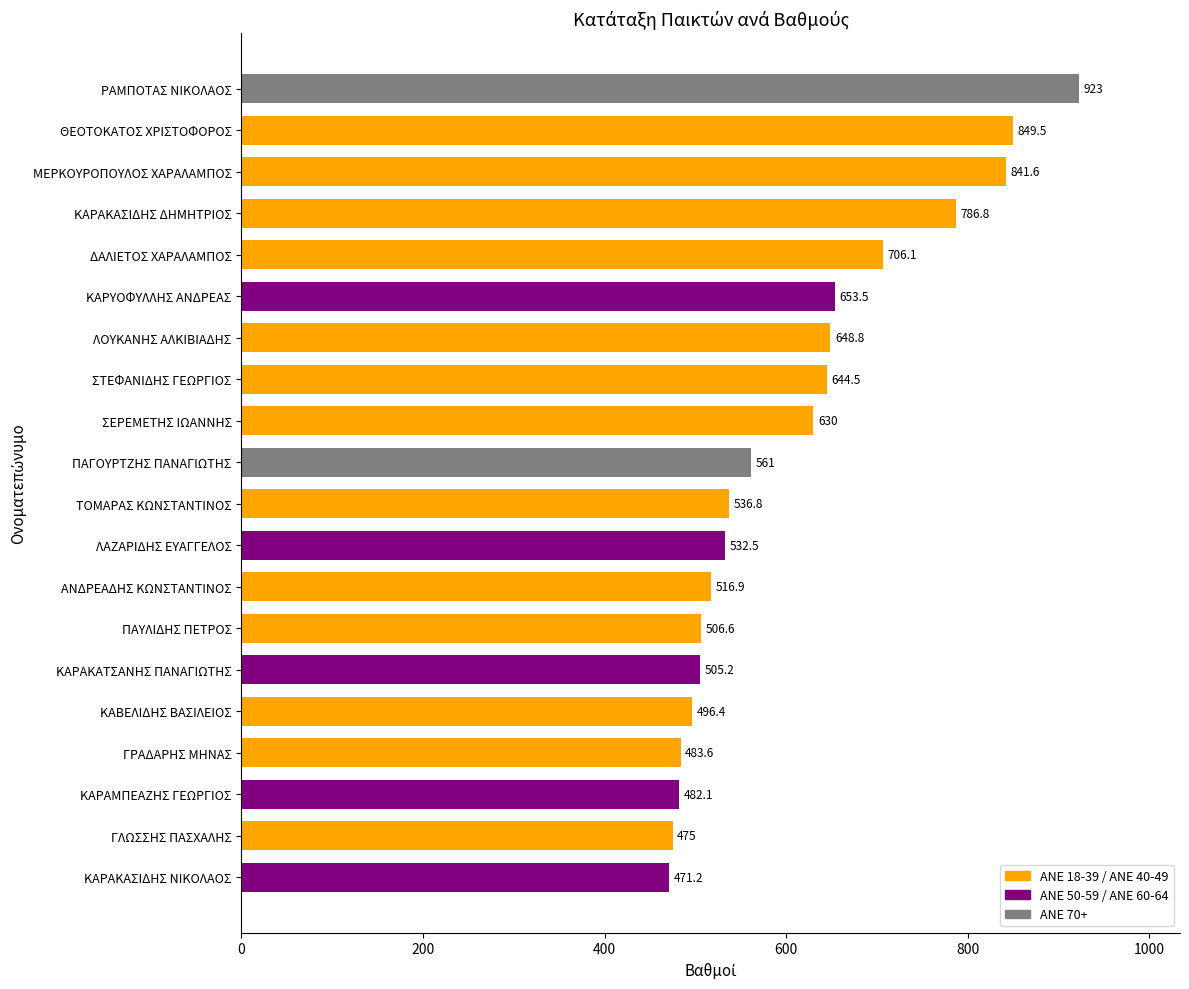

Between ΣΕΡΕΜΕΤΗΣ ΙΩΑΝΝΗΣ and ΜΕΡΚΟΥΡΟΠΟΥΛΟΣ ΧΑΡΑΛΑΜΠΟΣ, which is larger?

ΜΕΡΚΟΥΡΟΠΟΥΛΟΣ ΧΑΡΑΛΑΜΠΟΣ